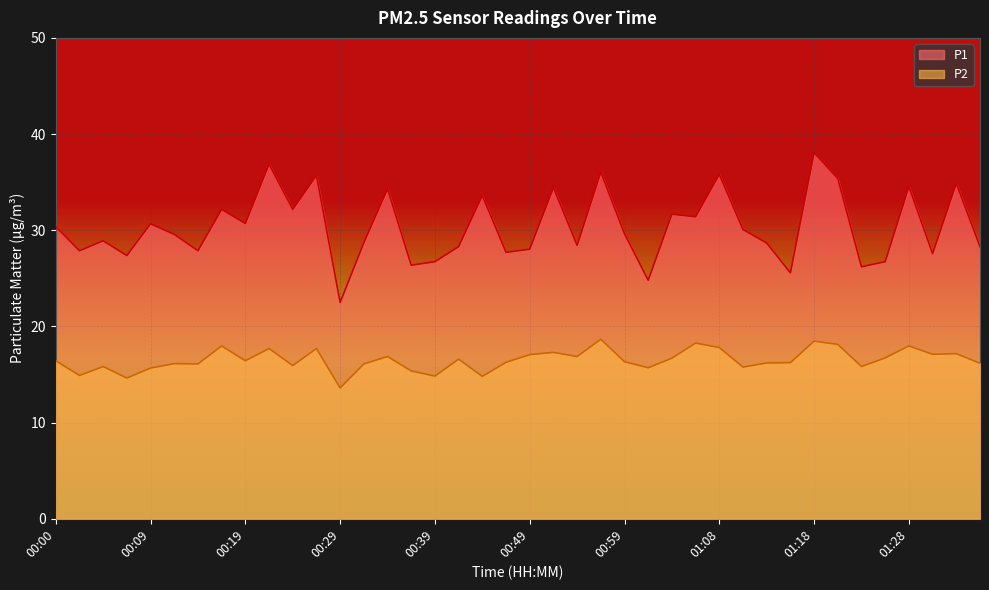

Reading left to right, list all the values displayed in this chart.

P1: 30.4	27.9	28.9	27.4	30.7	29.6	27.9	32.2	30.7	36.9	32.2	35.7	22.5	28.7	34.3	26.4	26.7	28.3	33.6	27.7	28.0	34.4	28.4	36.0	29.6	24.8	31.7	31.4	35.8	30.1	28.7	25.6	38.1	35.4	26.2	26.7	34.5	27.6	34.9	28.3
P2: 16.4	14.9	15.8	14.6	15.7	16.1	16.1	18.0	16.4	17.7	15.9	17.7	13.6	16.1	16.9	15.4	14.8	16.6	14.8	16.3	17.1	17.3	16.9	18.7	16.3	15.7	16.7	18.3	17.8	15.8	16.2	16.2	18.5	18.1	15.8	16.7	18.0	17.1	17.2	16.2